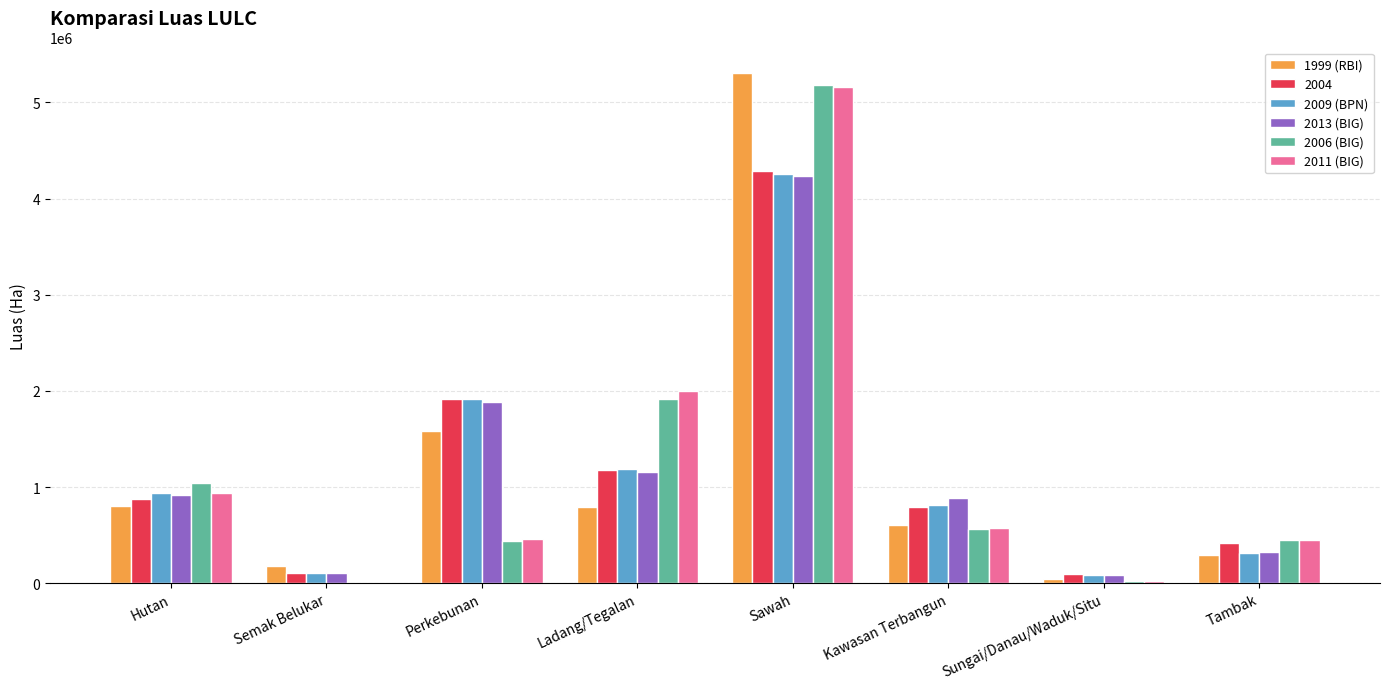

Which category has the highest value across all series?

Sawah